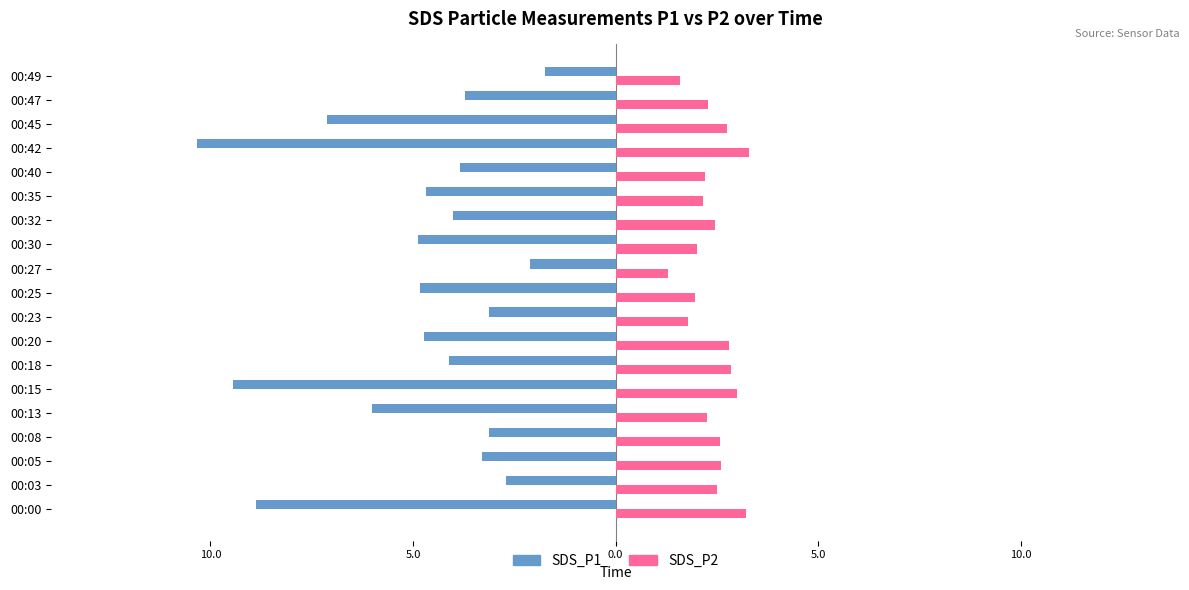

Reading left to right, extract all data points from this chart.

SDS_P1: -8.9	-2.7	-3.3	-3.1	-6.0	-9.4	-4.1	-4.7	-3.1	-4.8	-2.1	-4.9	-4.0	-4.7	-3.9	-10.3	-7.1	-3.7	-1.8
SDS_P2: 3.2	2.5	2.6	2.6	2.2	3.0	2.9	2.8	1.8	1.9	1.3	2.0	2.5	2.2	2.2	3.3	2.8	2.3	1.6